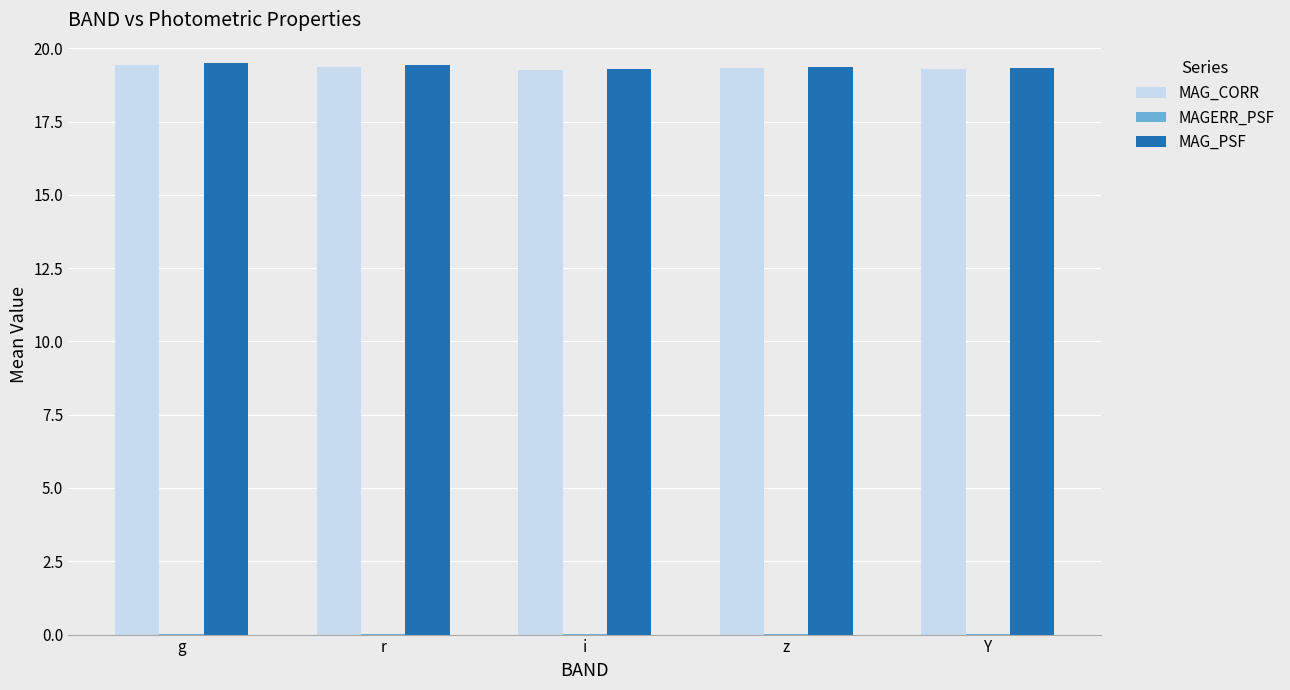

The MAG_CORR series shows 19.3 at i. True or false?

True